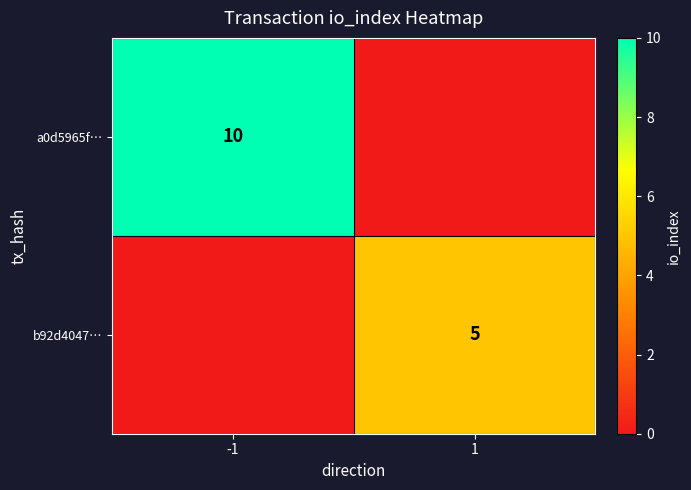

The a0d5965f… series shows 15 at -1. True or false?

False